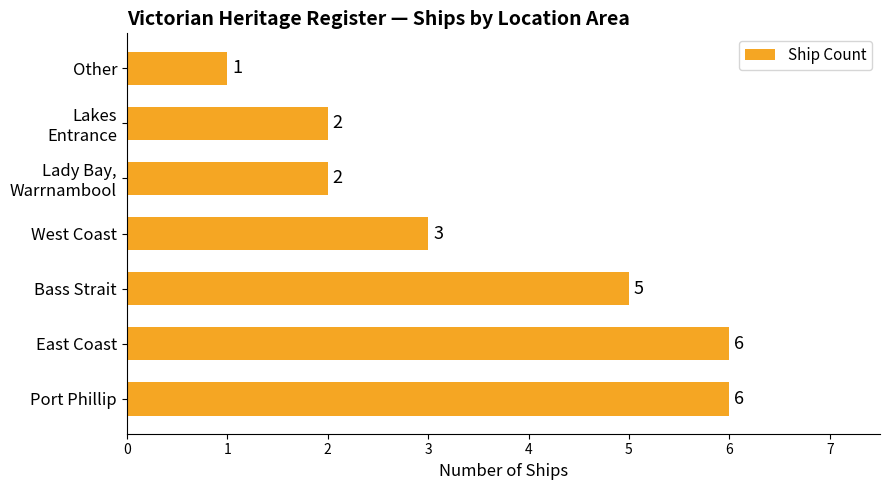

The value at Port Phillip is 6. True or false?

True